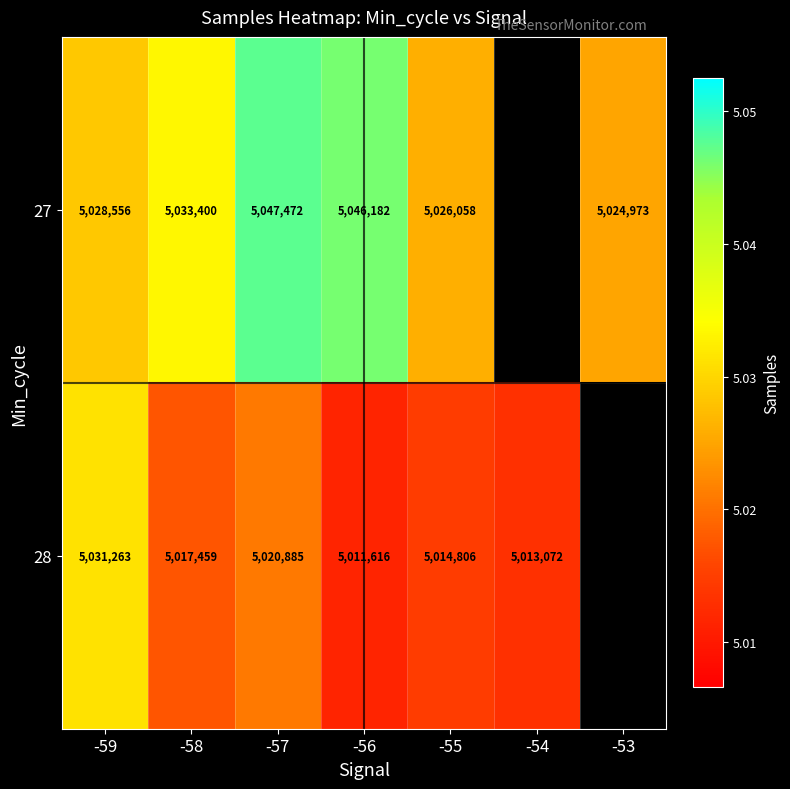

Rank the series at -57 from lowest to highest value.

28, 27